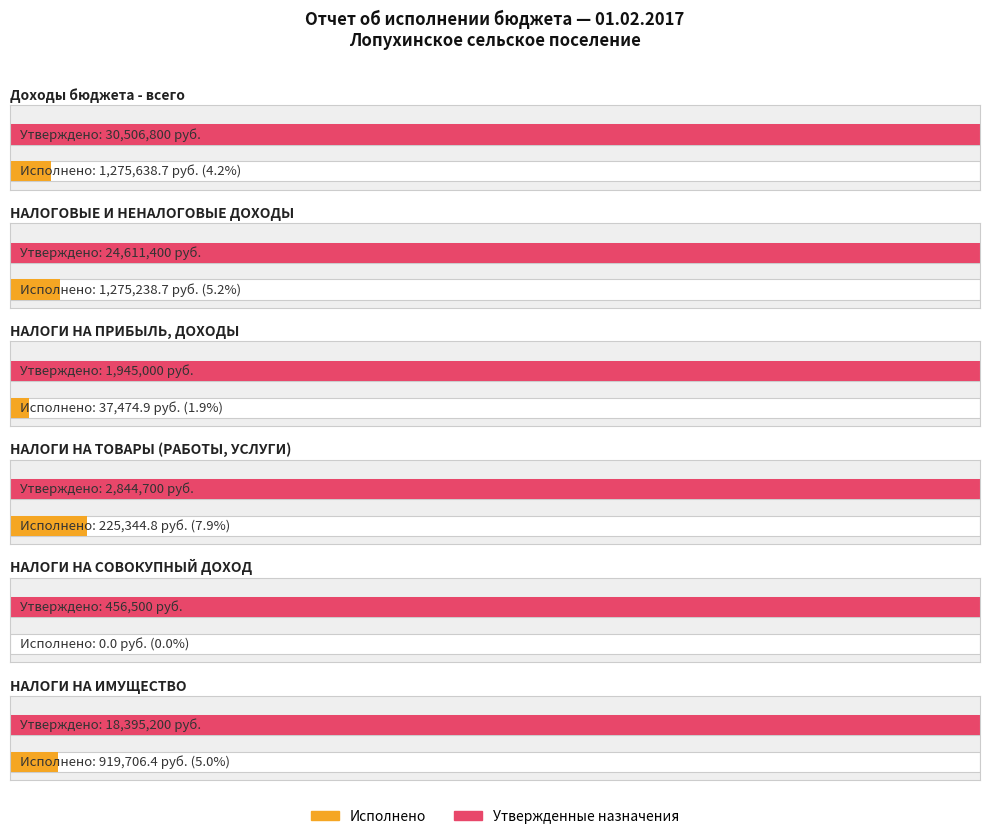

Count the number of data series in this chart.

2